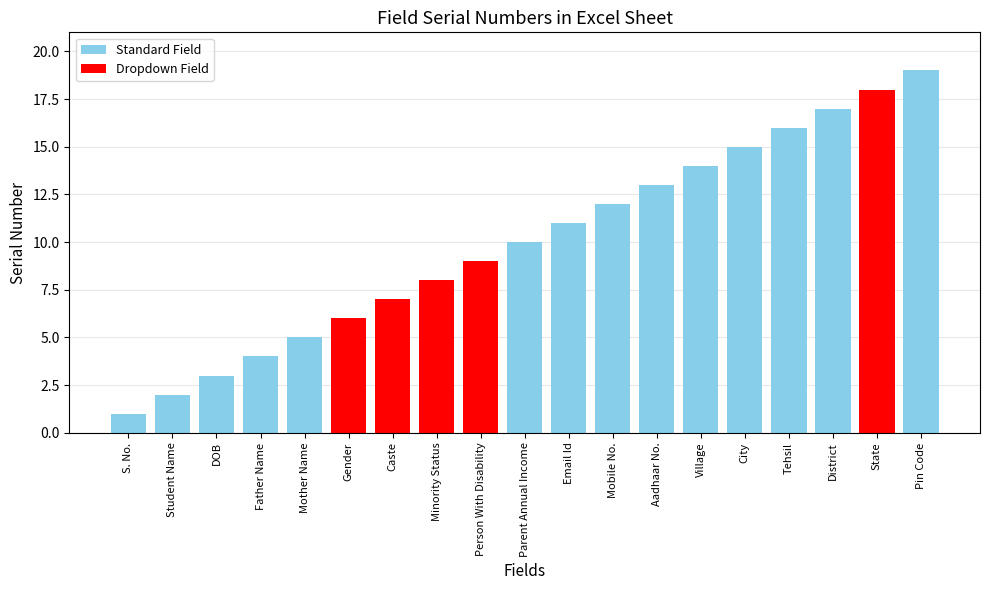

Reading left to right, transcribe all the data shown in this chart.

S. No.=1	Student Name=2	DOB=3	Father Name=4	Mother Name=5	Gender=6	Caste=7	Minority Status=8	Person With Disability=9	Parent Annual Income=10	Email Id=11	Mobile No.=12	Aadhaar No.=13	Village=14	City=15	Tehsil=16	District=17	State=18	Pin Code=19